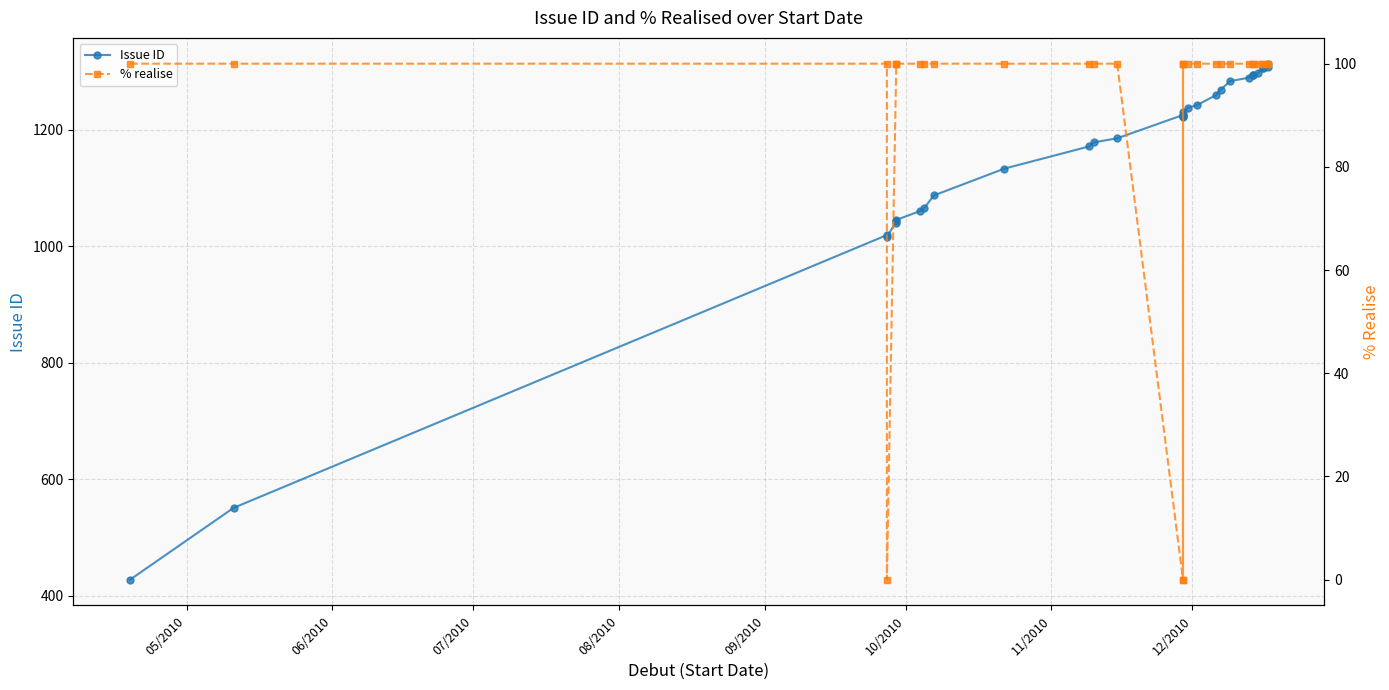

What are all the series names shown in the legend?

Issue ID, % realise